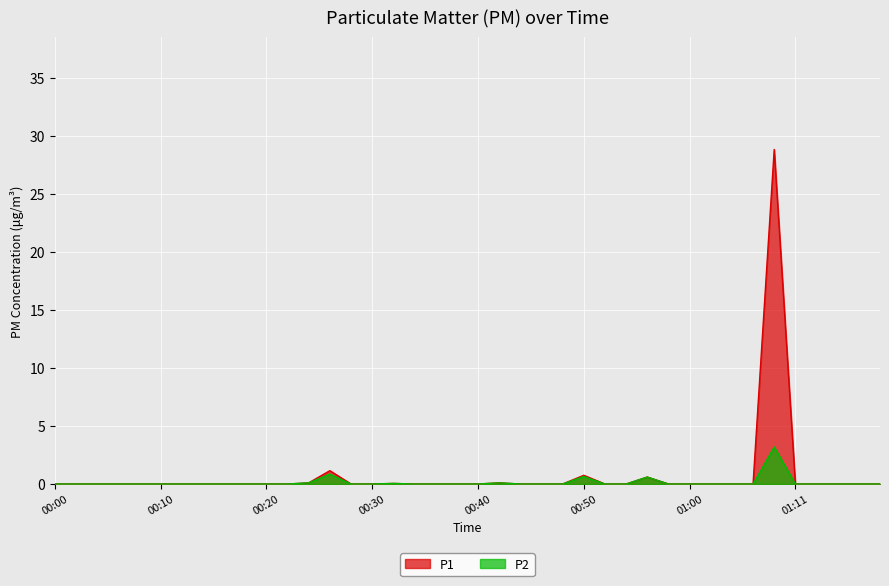

What is the difference between the maximum and second lowest values in the P1 series?

28.9